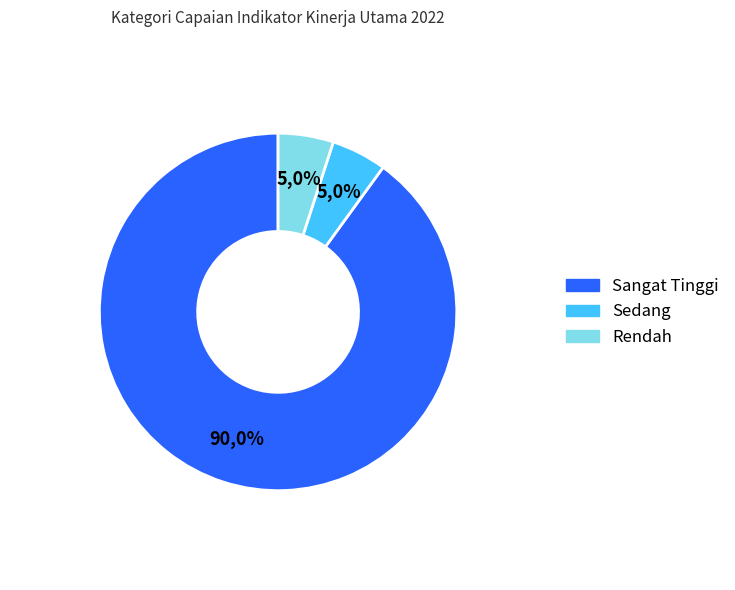

True or false: Sangat Tinggi accounts for 83% of the total.

False